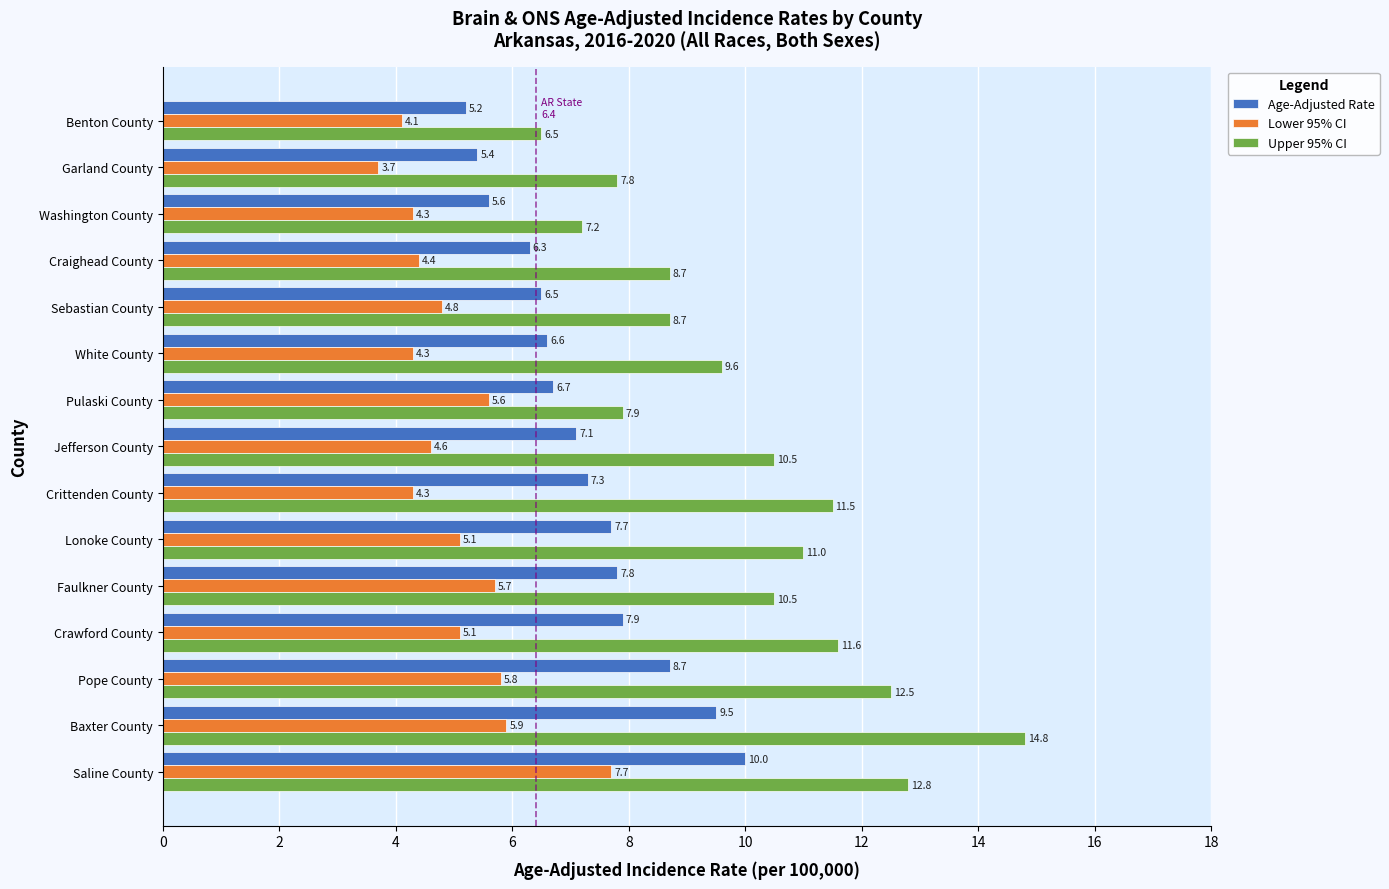

At how many categories does at least one series exceed 8?

11